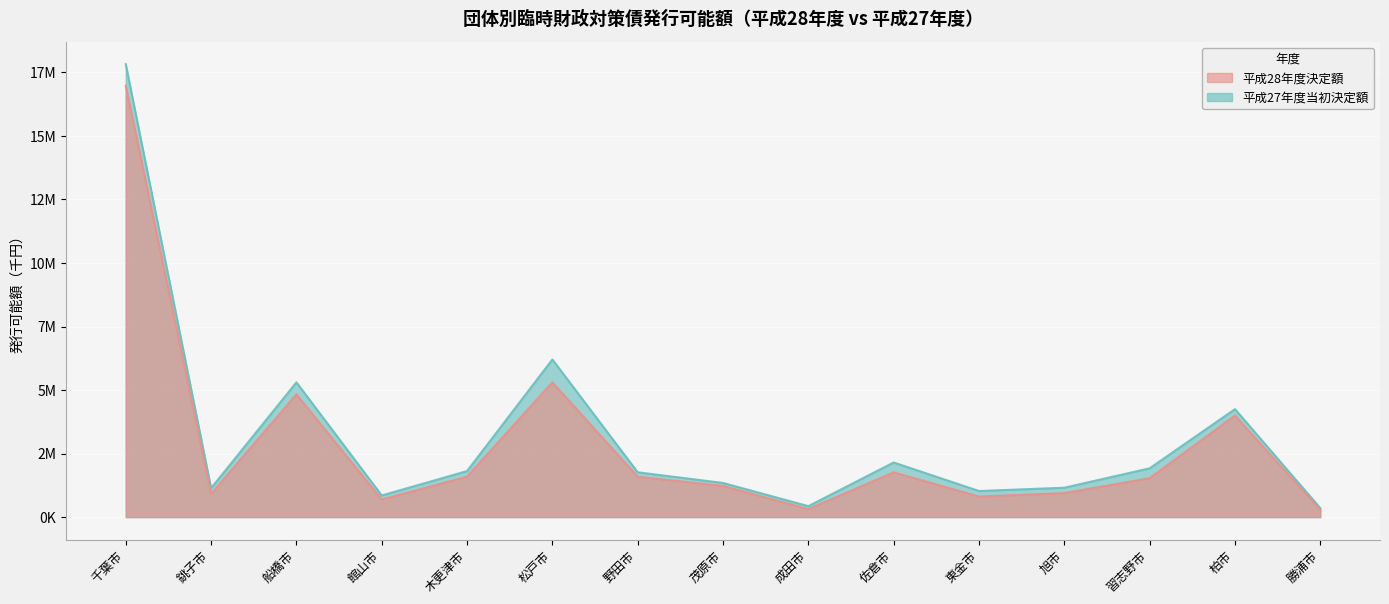

The value of 平成27年度当初決定額 at 勝浦市 is 207779. True or false?

False